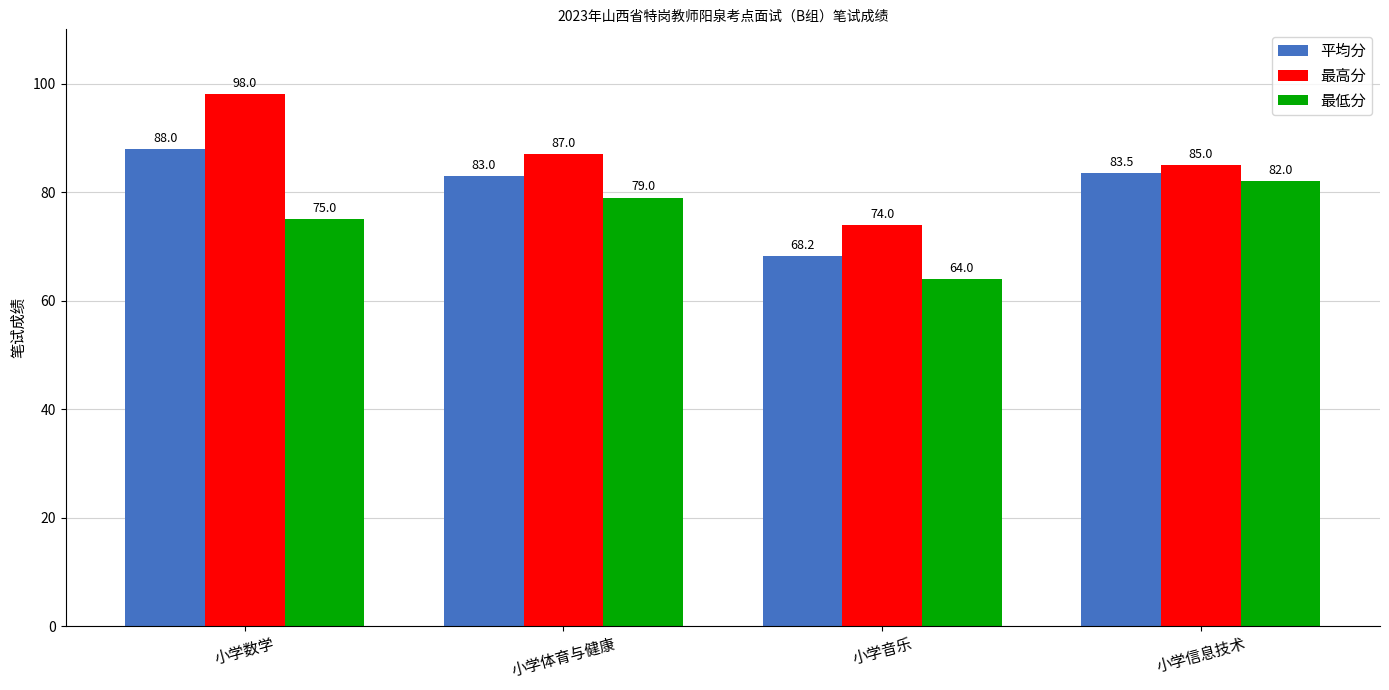

Which series has the widest spread of values?

最高分